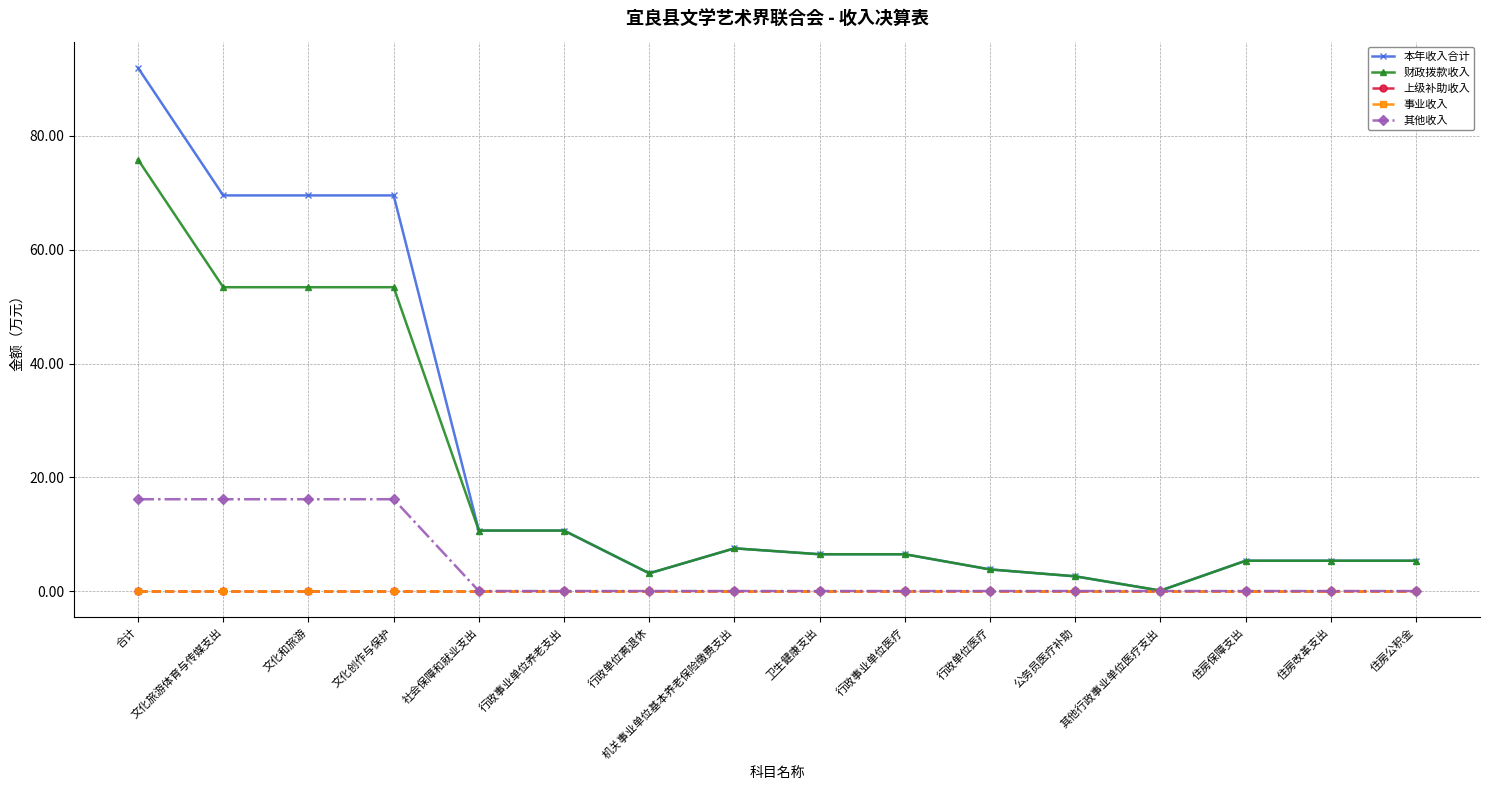

Between 合计 and 住房公积金, which series saw the biggest shift?

本年收入合计